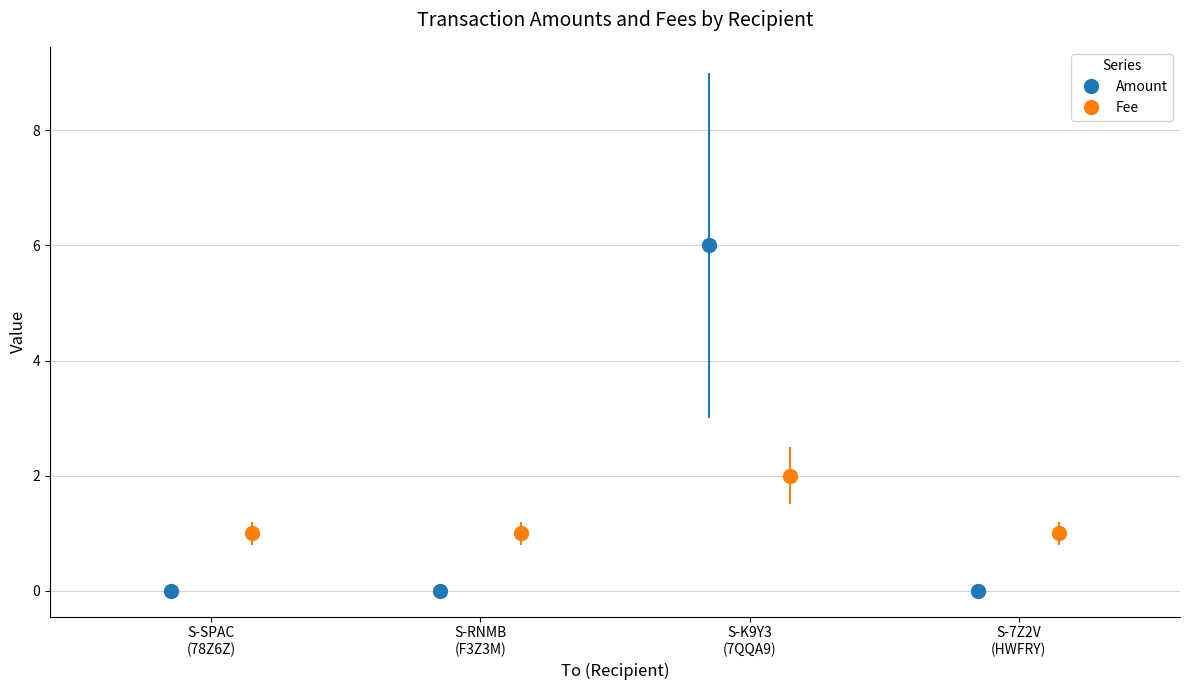

The Amount series shows 2 at S-RNMB-9FJW-3BJW-F3Z3M. True or false?

False